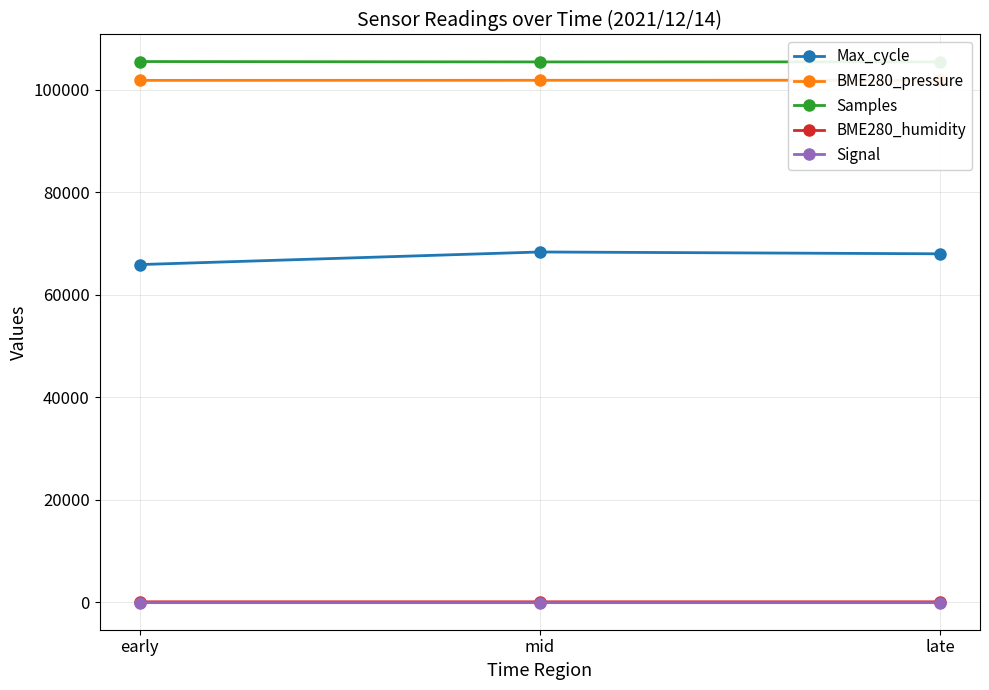

What are all the series names shown in the legend?

Max_cycle, BME280_pressure, Samples, BME280_humidity, Signal